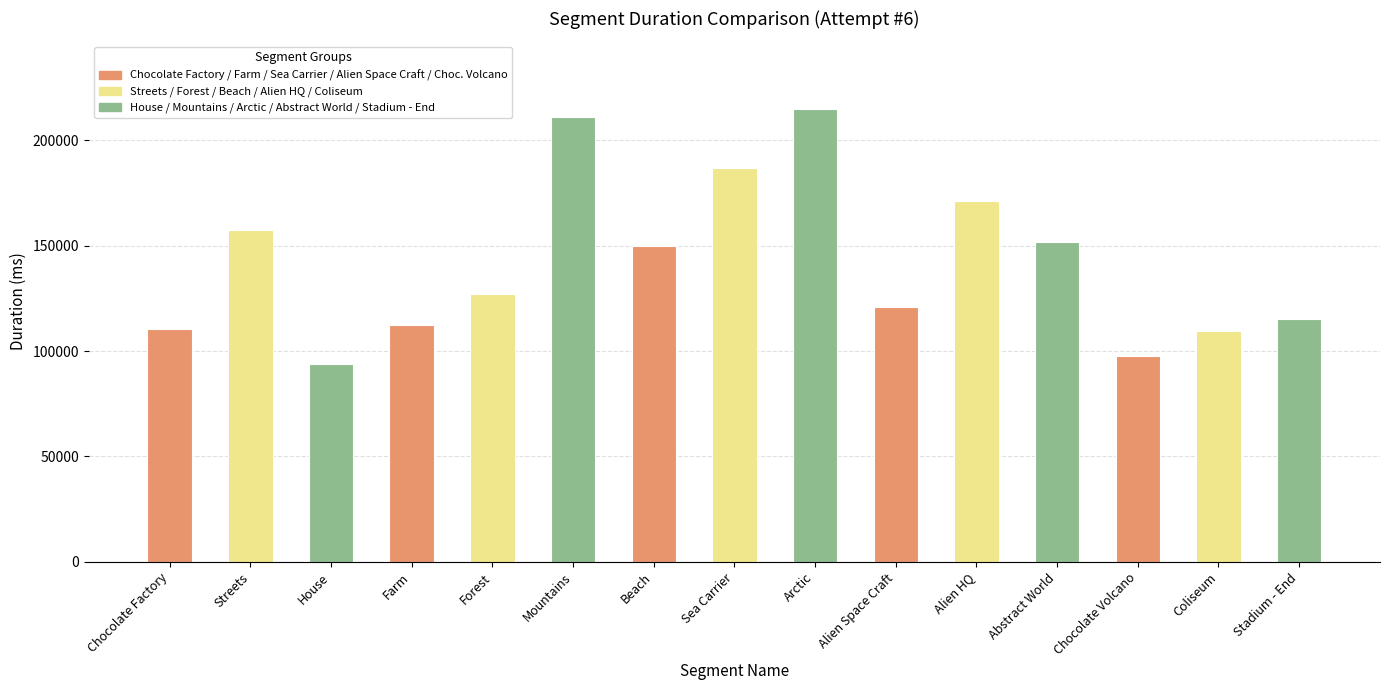

Where is the data nearest to the value 154409?

Abstract World